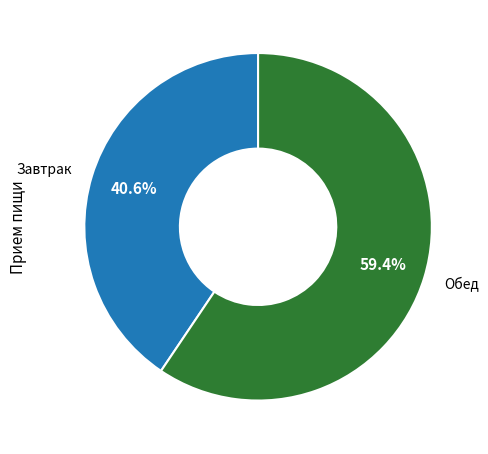

Rank the categories by value from lowest to highest.

Завтрак, Обед